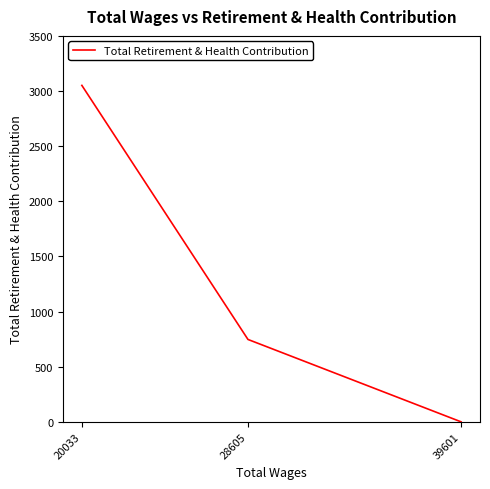

Rank the categories by value from highest to lowest.

20033, 28605, 39601